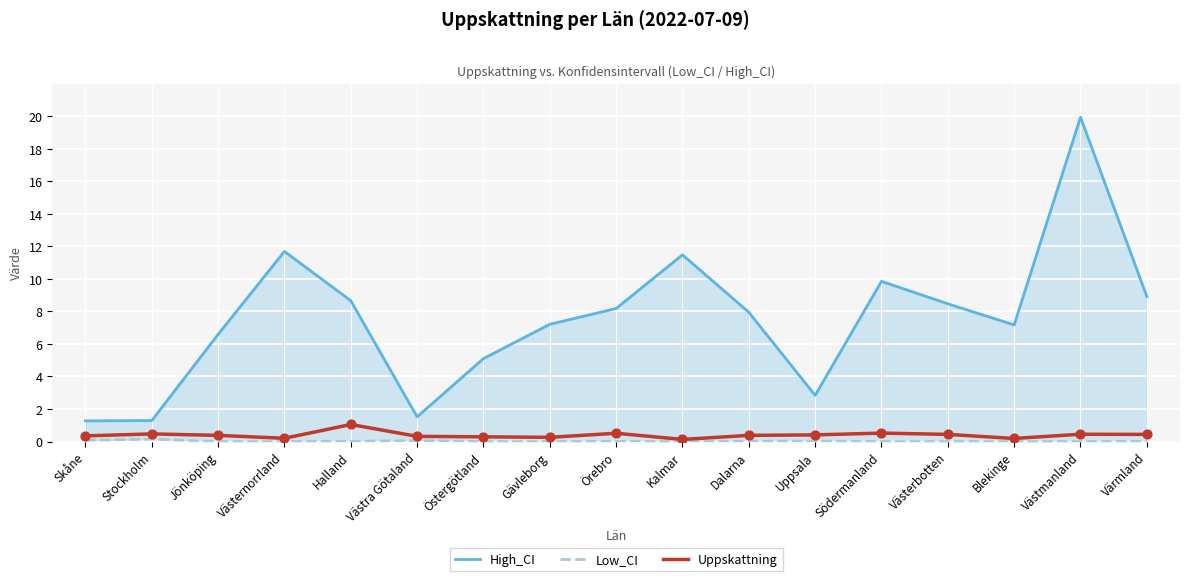

Is the value of Low_CI at Stockholm greater than the value of High_CI at Blekinge?

No